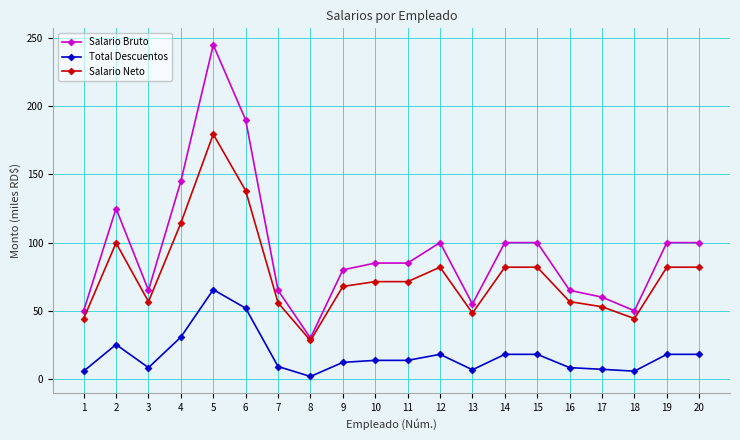

True or false: Salario Neto has more than 1 interior local peaks.

True